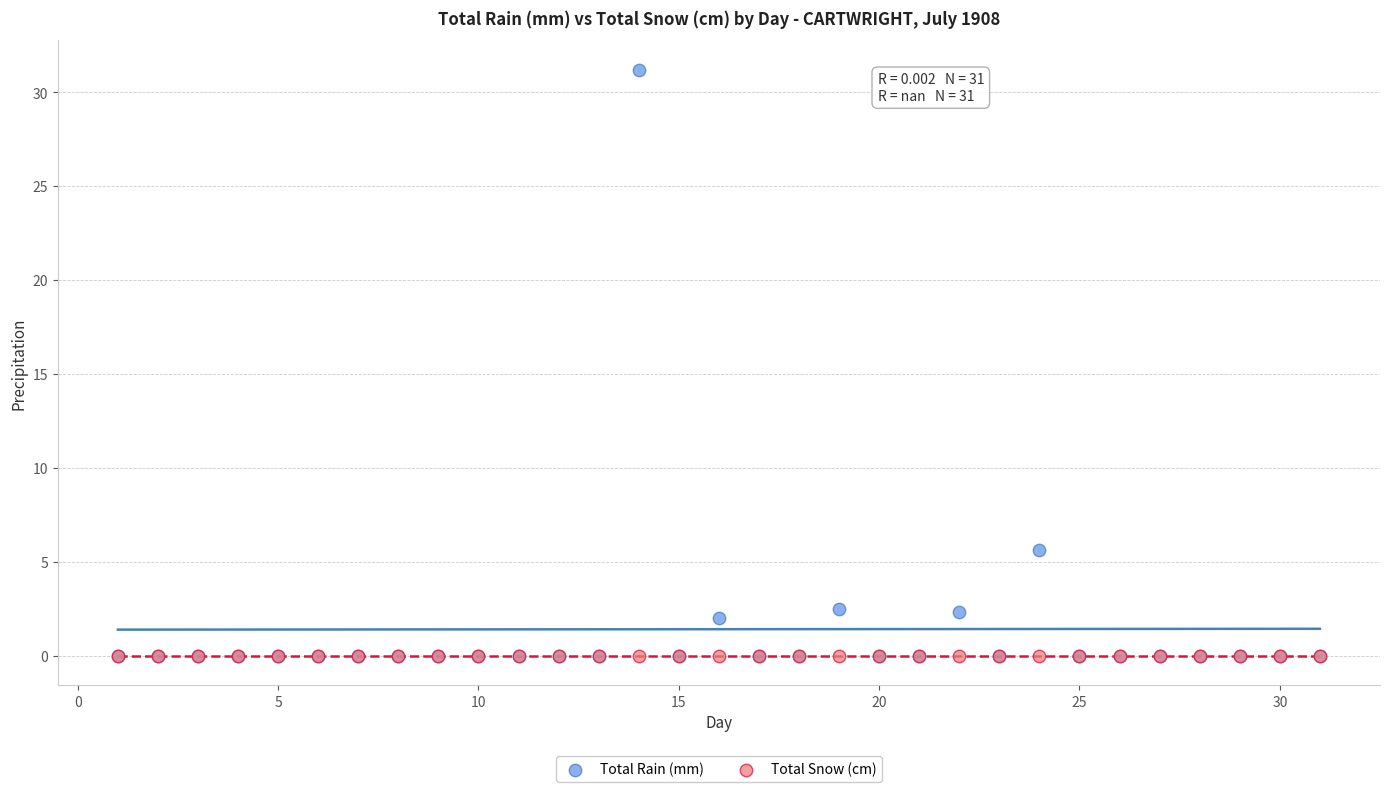

What are all the series names shown in the legend?

Total Rain (mm), Total Snow (cm)